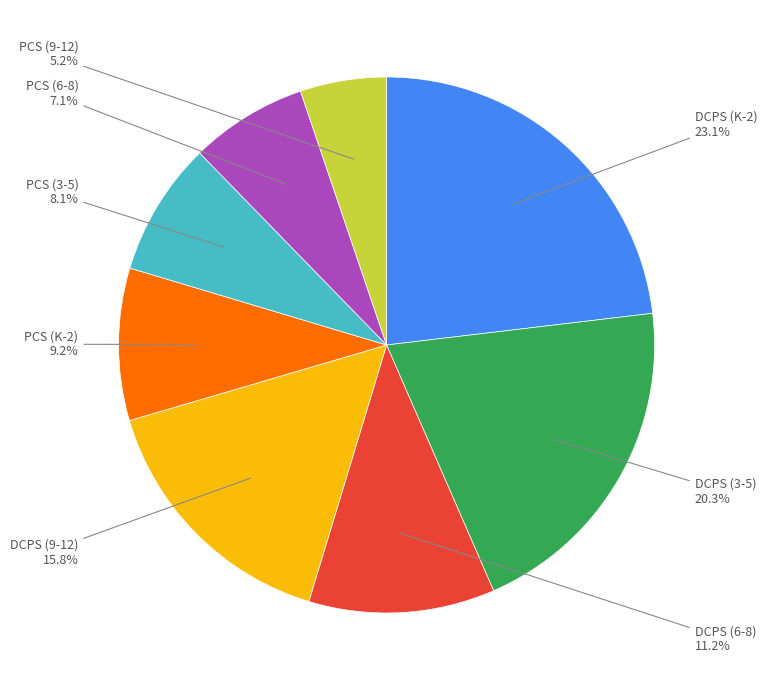

Does any single category account for the majority?

No